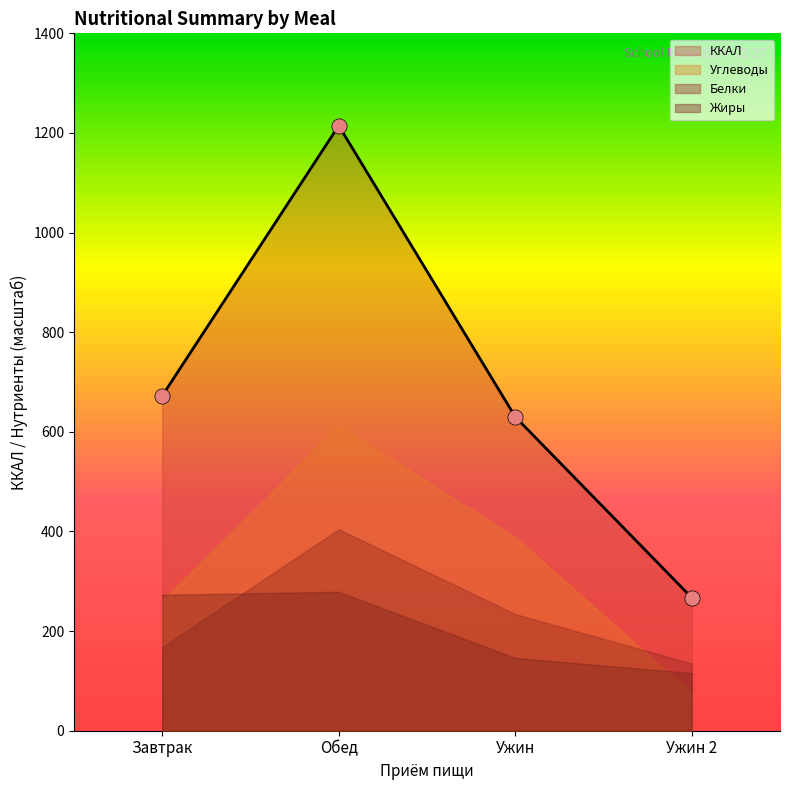

Which series has the widest spread of Y values?

ККАЛ